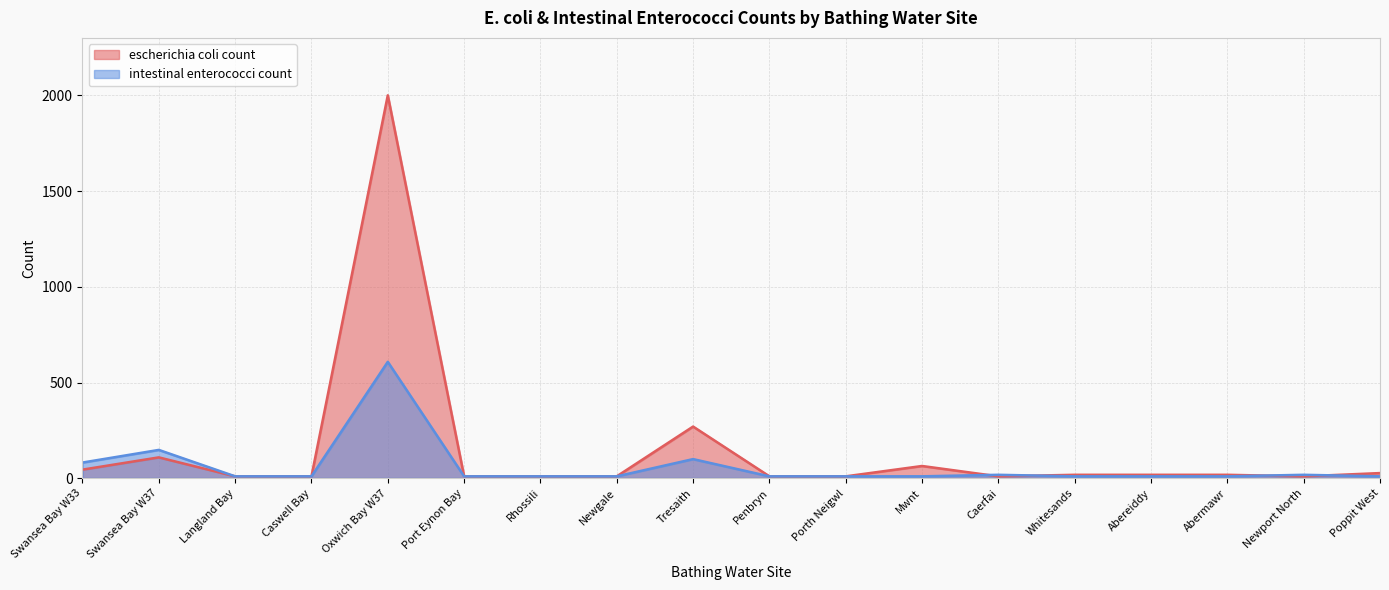

Reading left to right, extract all data points from this chart.

escherichia coli count: 45	109	10	10	2000	10	10	10	270	10	10	64	10	18	18	18	10	27
intestinal enterococci count: 82	148	10	10	608	10	10	10	100	10	10	10	18	10	10	10	18	10